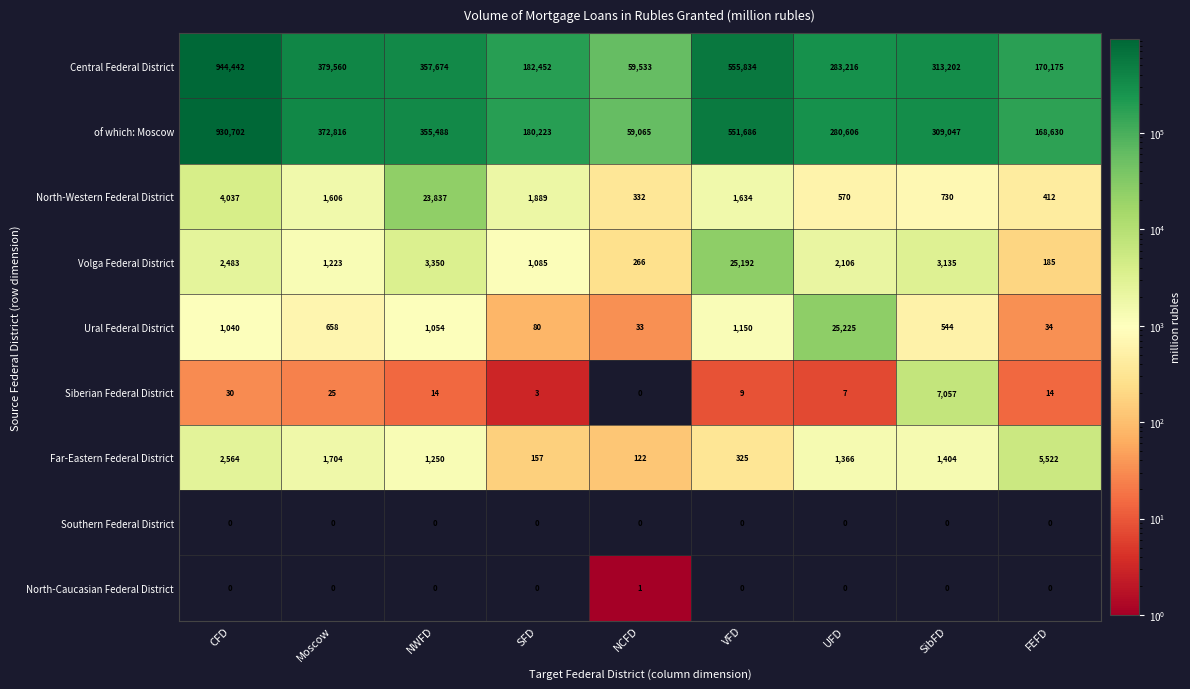

What is the greatest value displayed?

944442